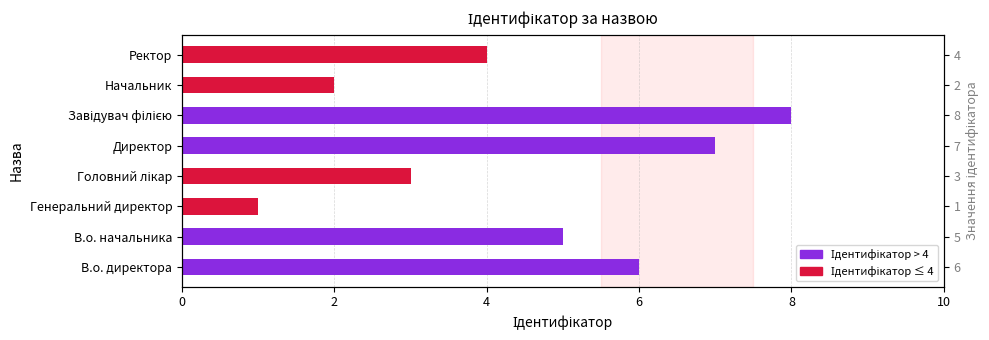

Read the value at В.о. начальника.

5